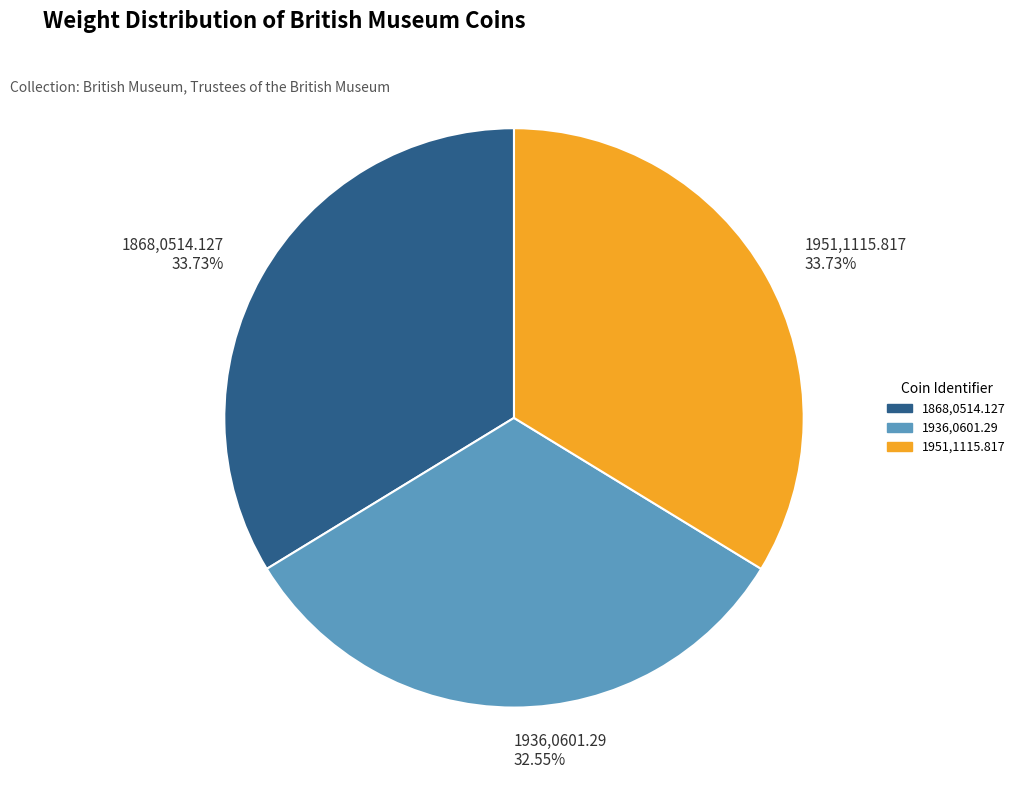

How many slices are in this pie chart?

3